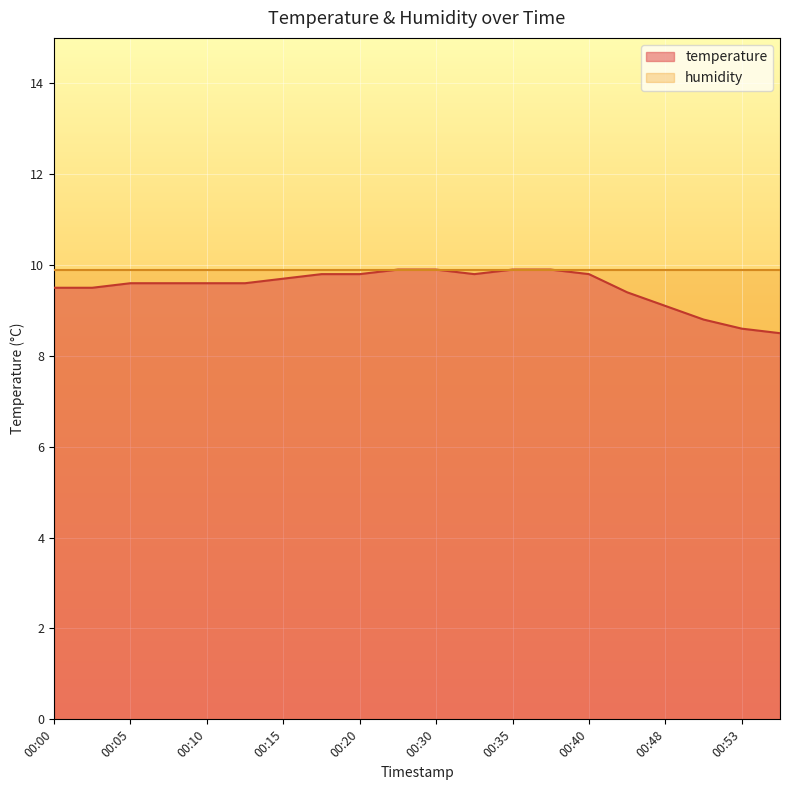

Which label corresponds to the largest value in the chart?

00:23